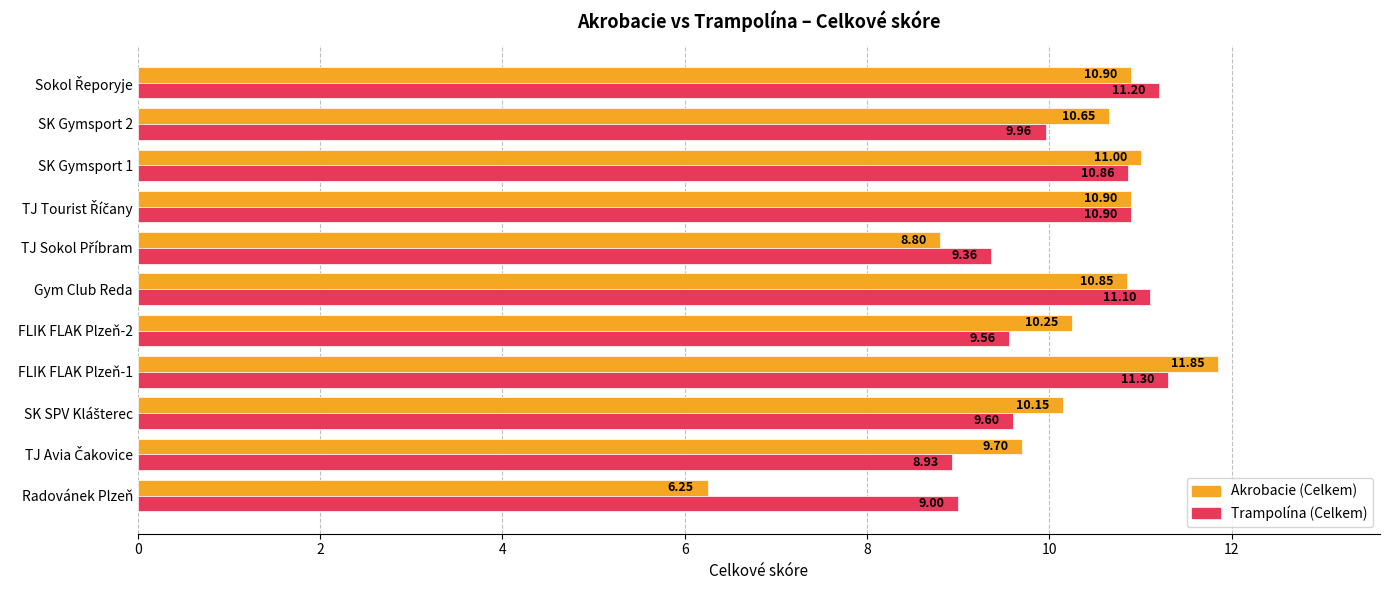

Which series has the widest spread of values?

Akrobacie (Celkem)